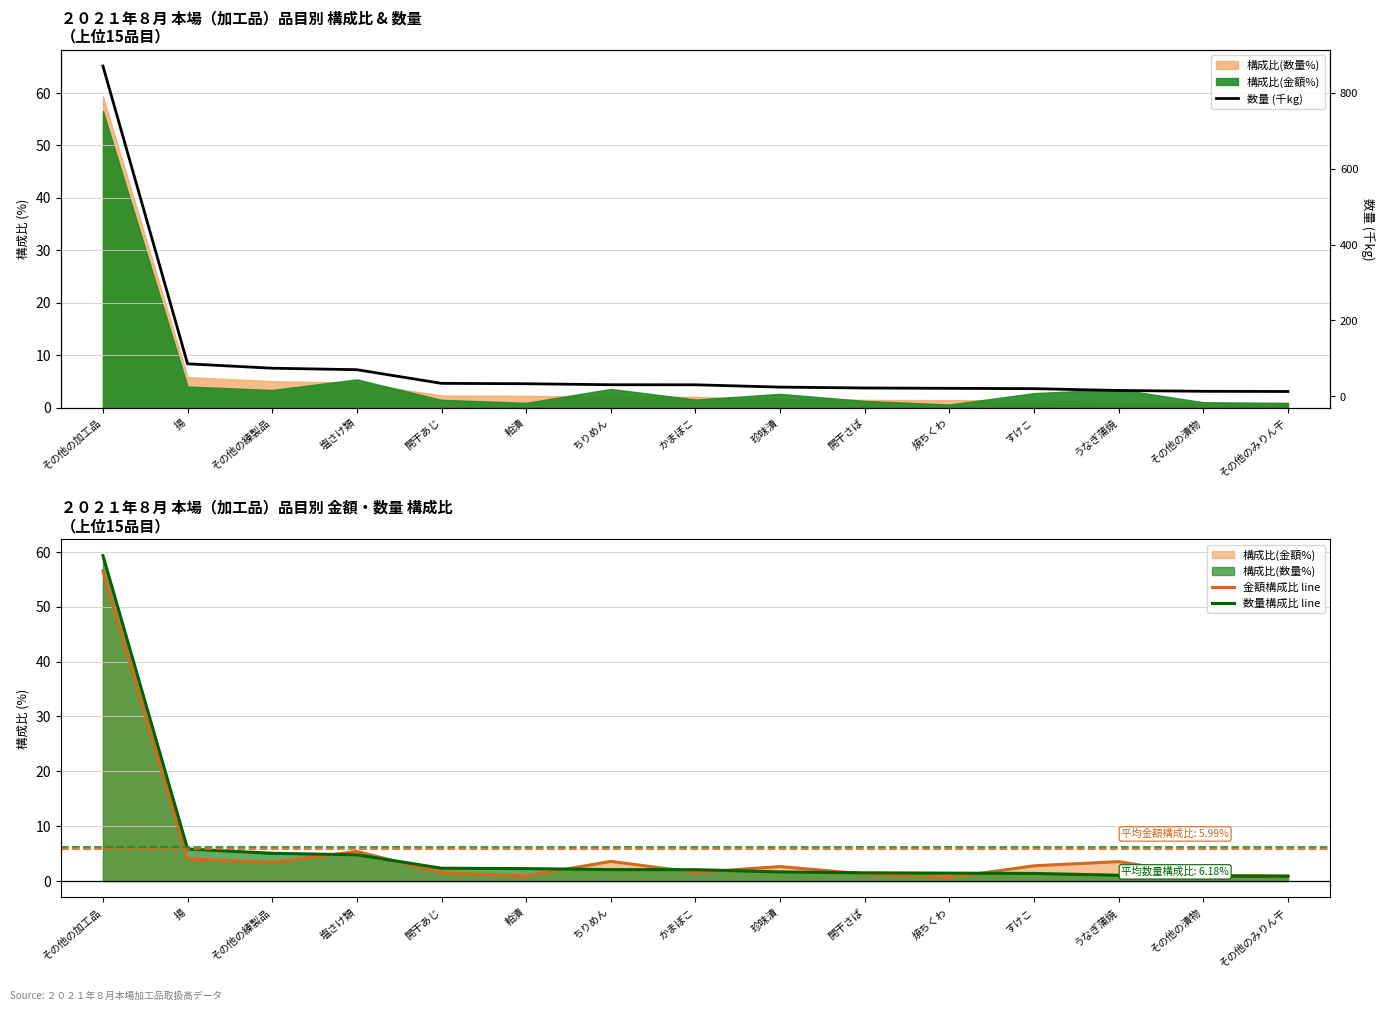

Reading right to left, list all the values displayed in this chart.

金額構成比 line: 0.9	1.1	3.5	2.8	0.6	1.3	2.6	1.6	3.6	0.9	1.5	5.4	3.4	4.0	56.5
数量構成比 line: 0.9	0.9	1.1	1.4	1.4	1.5	1.7	2.1	2.1	2.3	2.3	4.8	5.1	5.8	59.3
数量 (千kg): 12.9	13.4	15.6	20.3	21.2	22.1	24.4	30.5	30.7	33.3	34.3	70.3	74.2	85.8	870.4